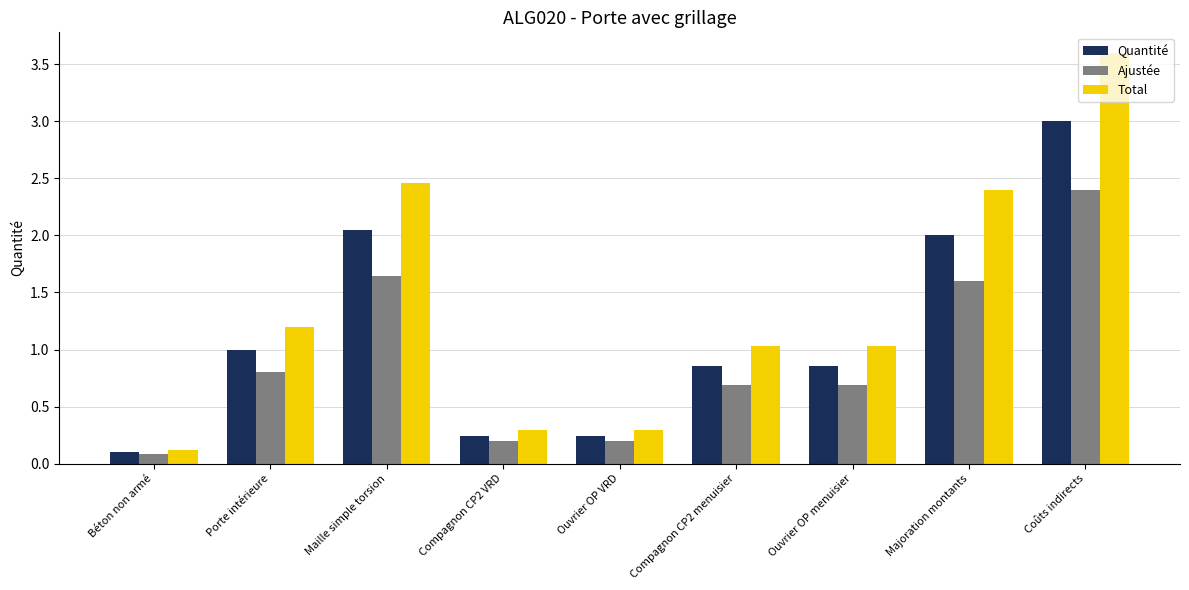

The Total series shows 0.3 at Ouvrier OP menuisier. True or false?

False